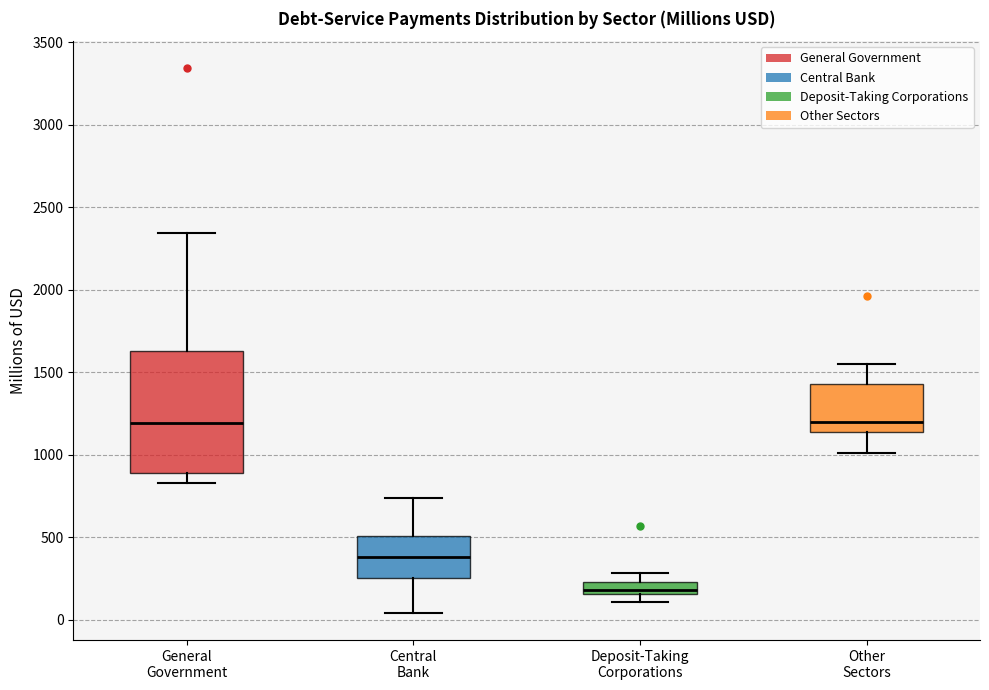

Comparing the boxes themselves (not the whiskers), which one is the tallest?

General Government